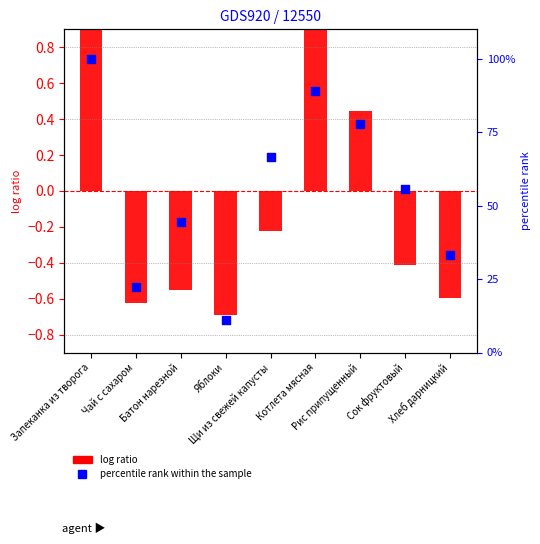

Between Запеканка из творога and Котлета мясная, which is larger?

Запеканка из творога